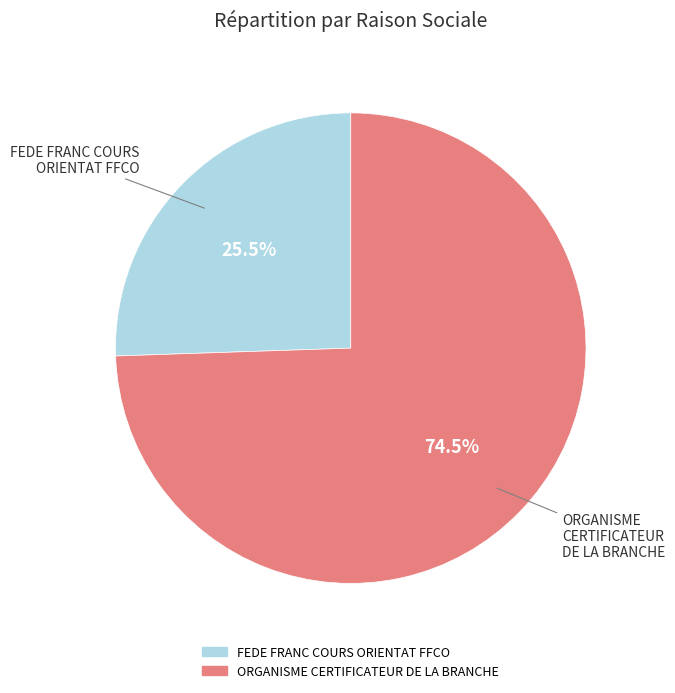

Combined, what portion of the pie is ORGANISME CERTIFICATEUR DE LA BRANCHE and FEDE FRANC COURS ORIENTAT FFCO?

100.0%